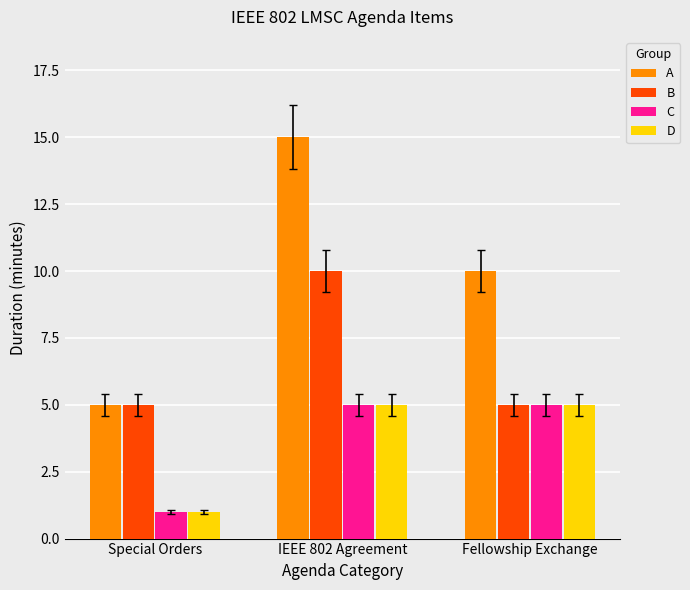

What is the difference between the A values at Special Orders and IEEE 802 Agreement?

10